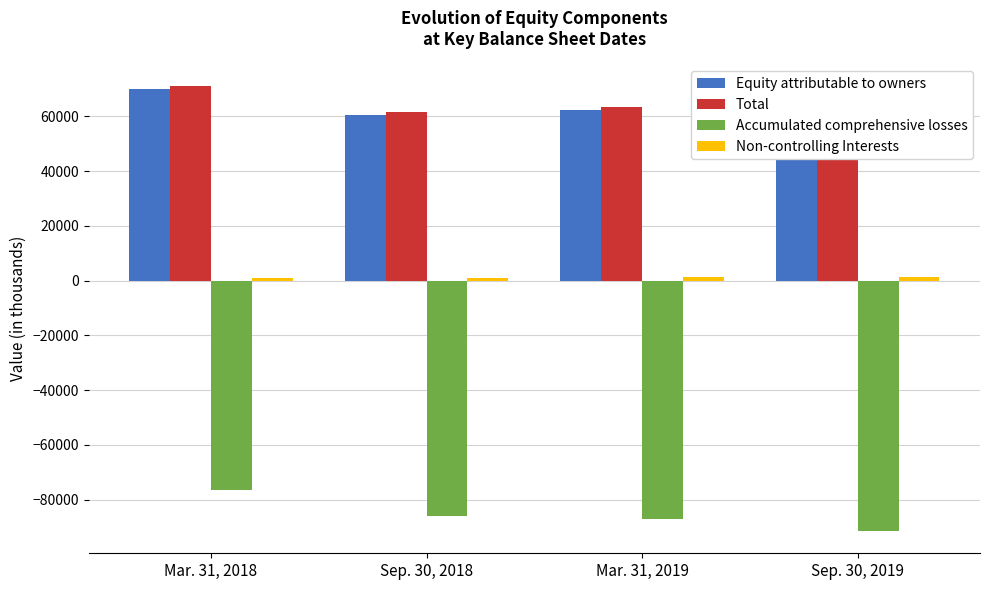

Where does the Non-controlling Interests series first go above 1220?

Mar. 31, 2019